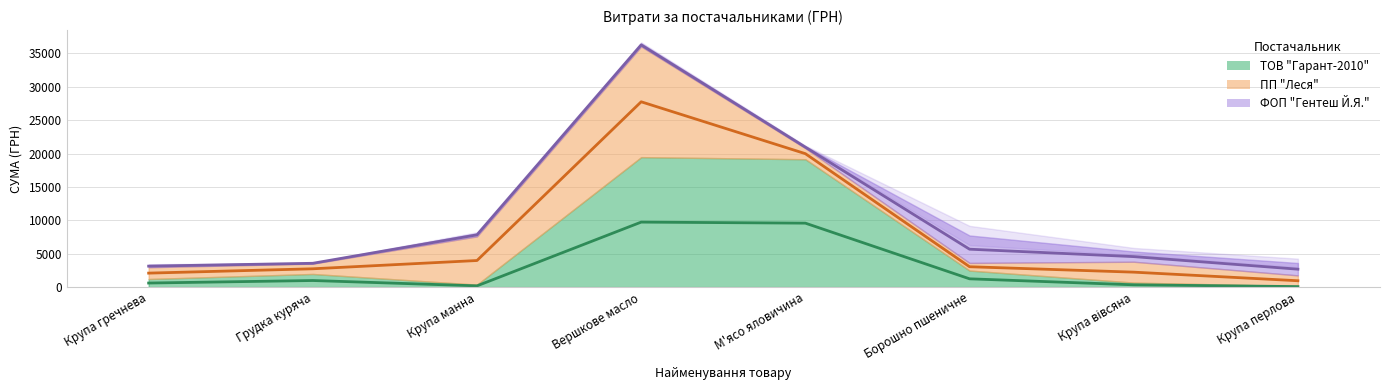

What is the maximum value shown in the chart?

19461.7